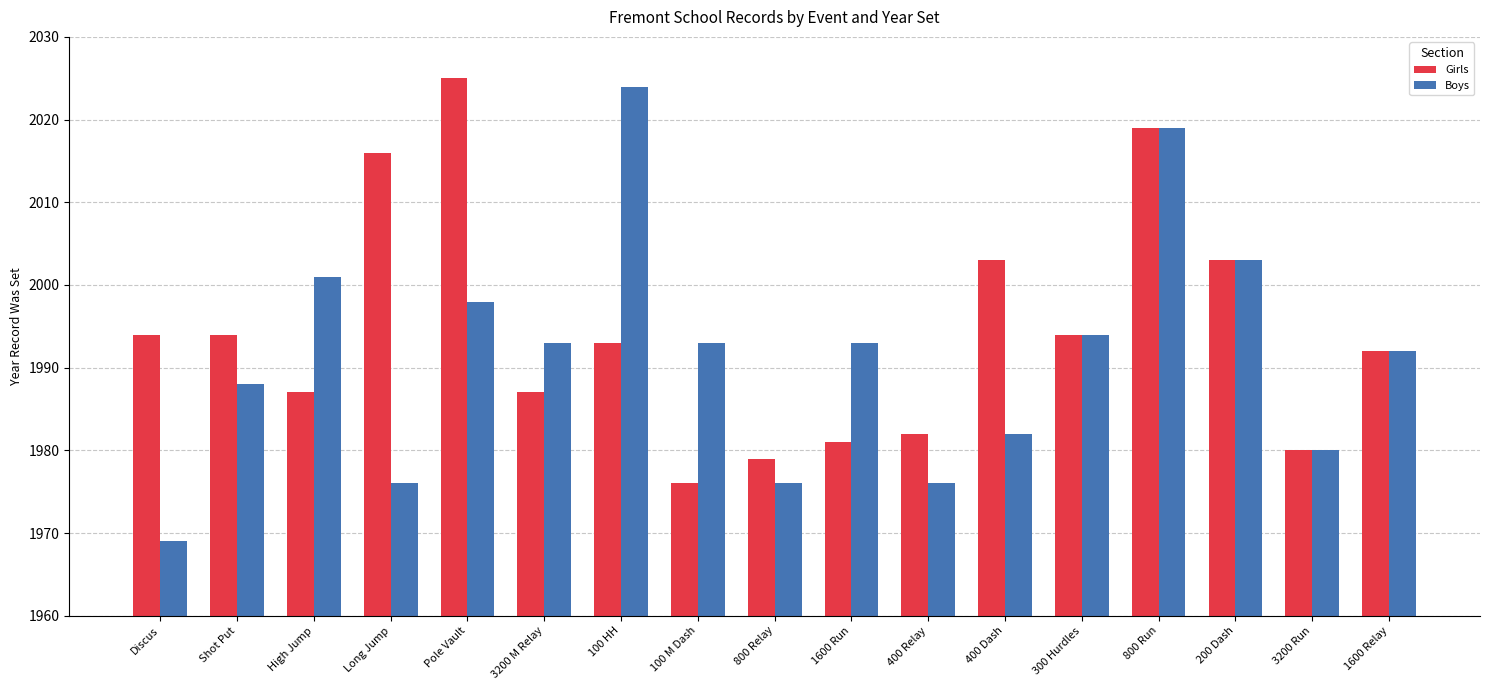

How many distinct data groups are displayed?

2